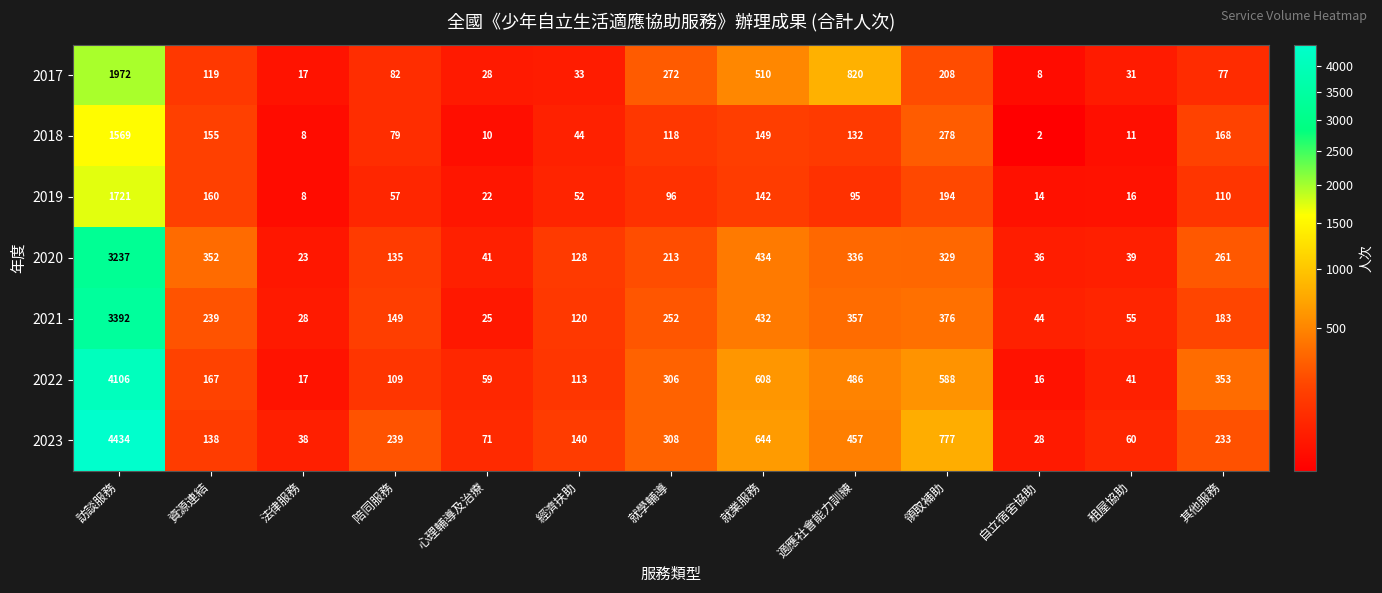

At which label does 2023 first exceed 233?

訪談服務